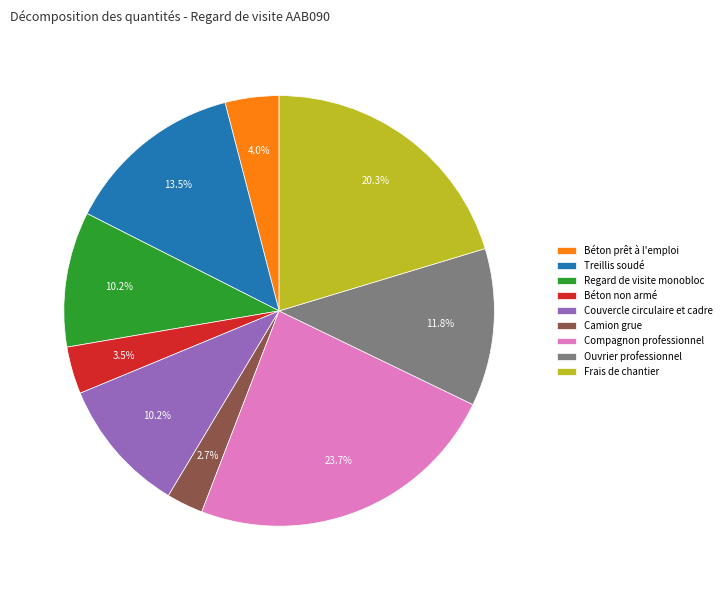

What portion of the pie excludes Béton non armé?

96.5%